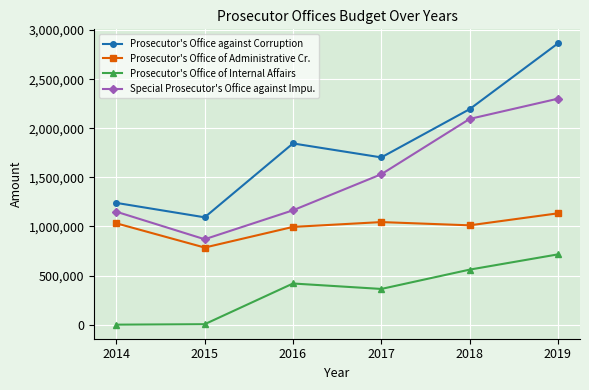

What is the sum of all Prosecutor's Office of Internal Affairs values?

2063917